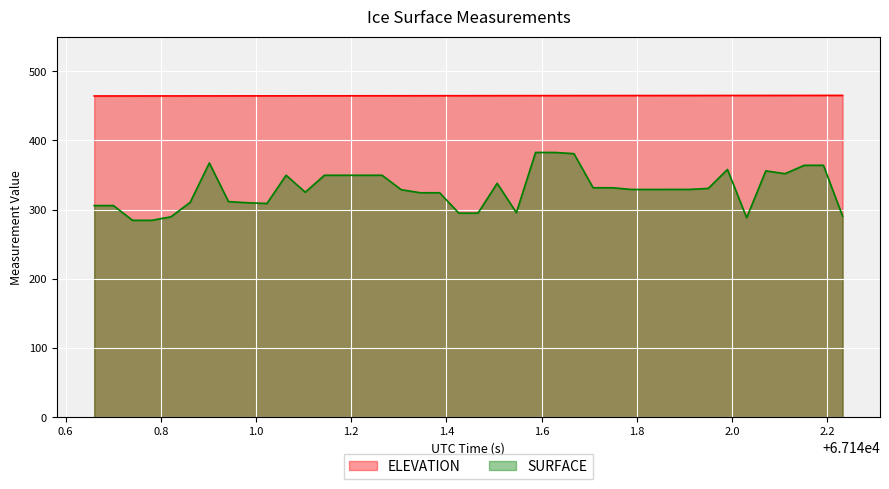

True or false: SURFACE and ELEVATION cross at least once.

False